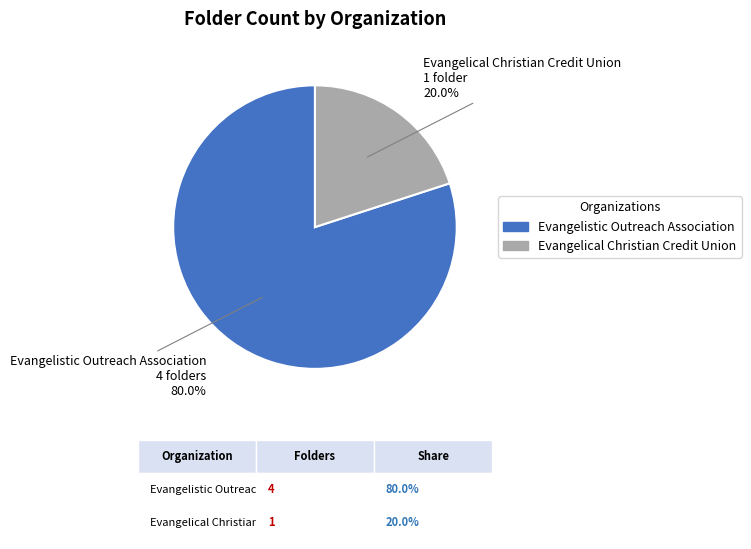

Combined, what portion of the pie is Evangelistic Outreach Association and Evangelical Christian Credit Union?

100.0%